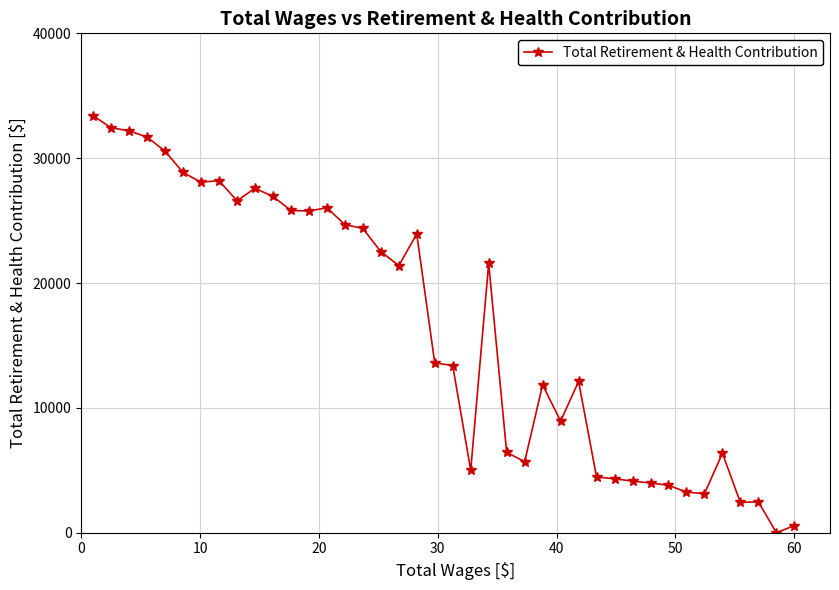

What is the greatest value displayed?

33397